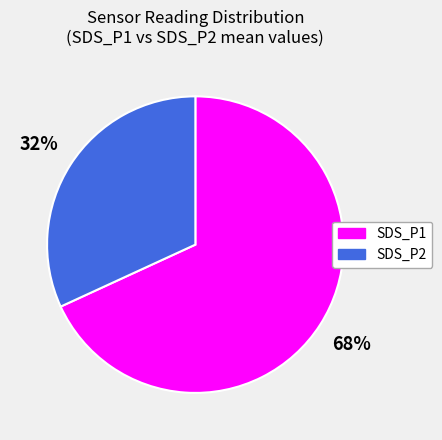

To the nearest percent, what is the combined percentage of SDS_P1 and SDS_P2?

100%